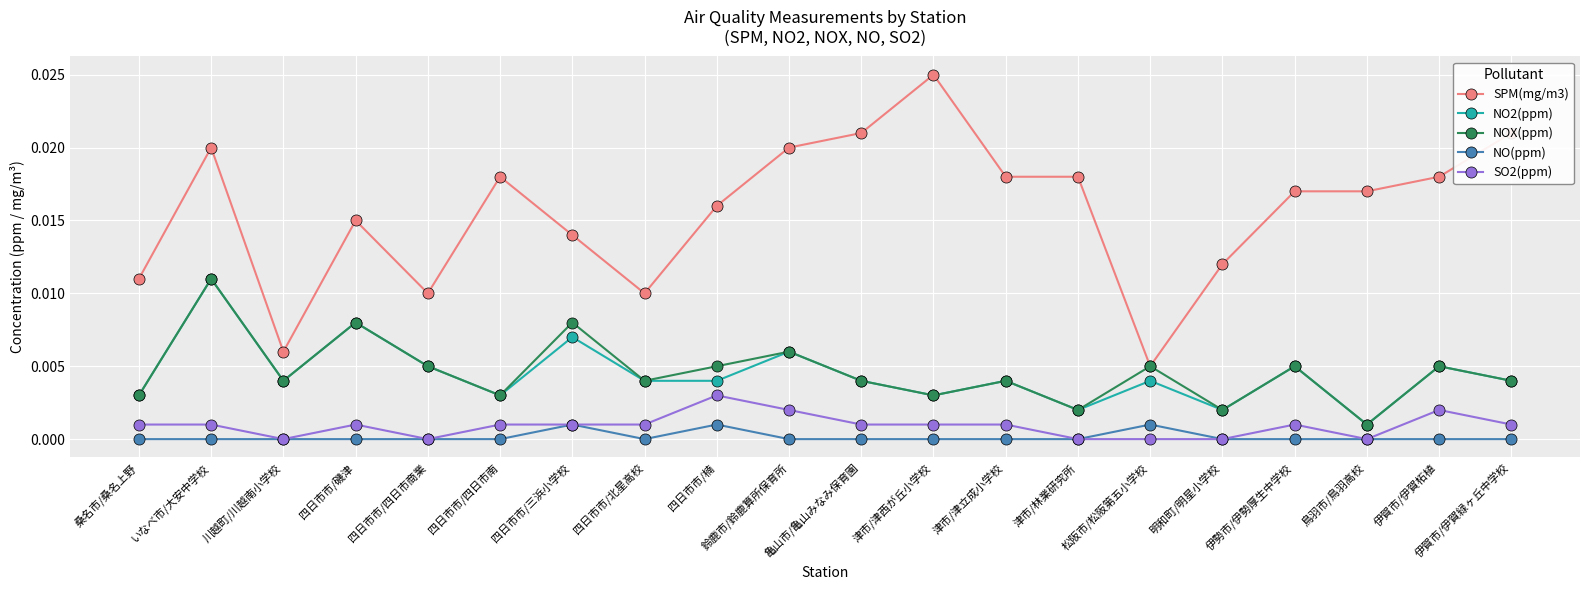

What is the label of the 4th point from the right?

伊勢市/伊勢厚生中学校